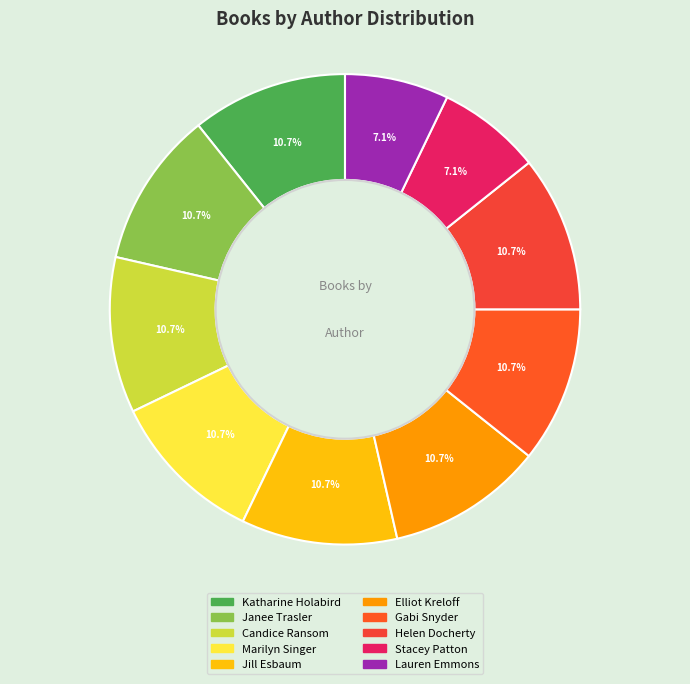

True or false: Stacey Patton accounts for 19% of the total.

False